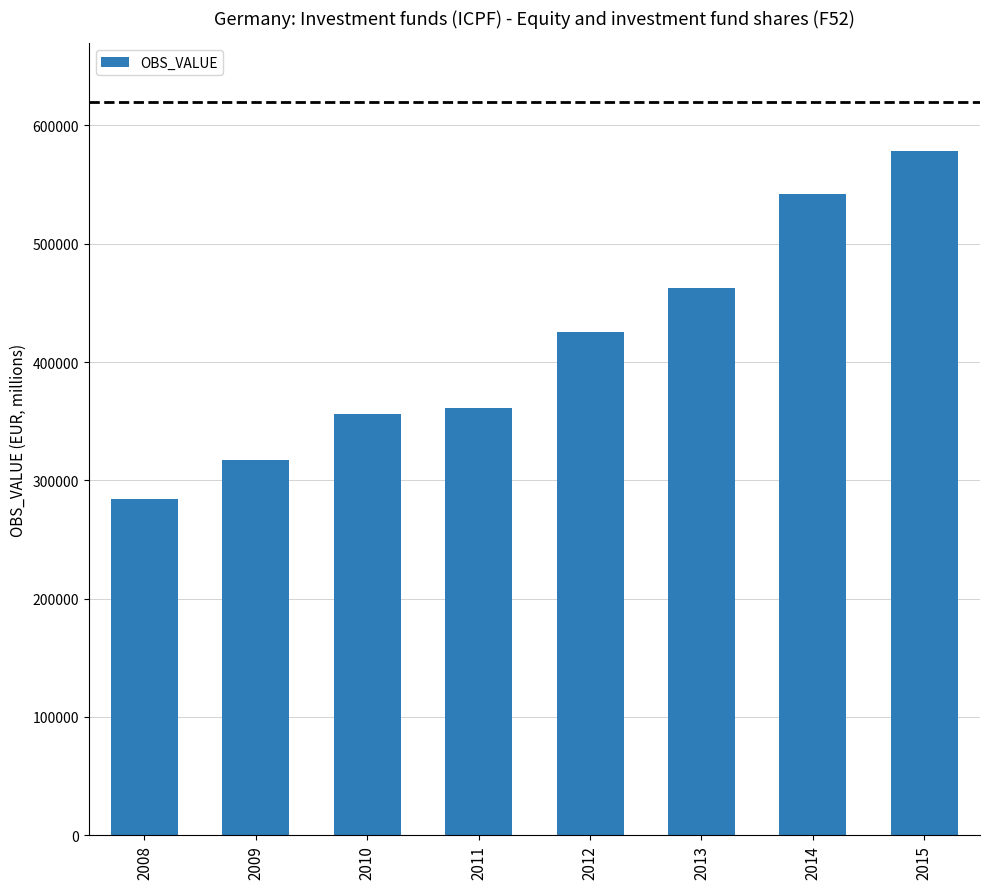

What is the sum of the values at 2012 and 2013?

887416